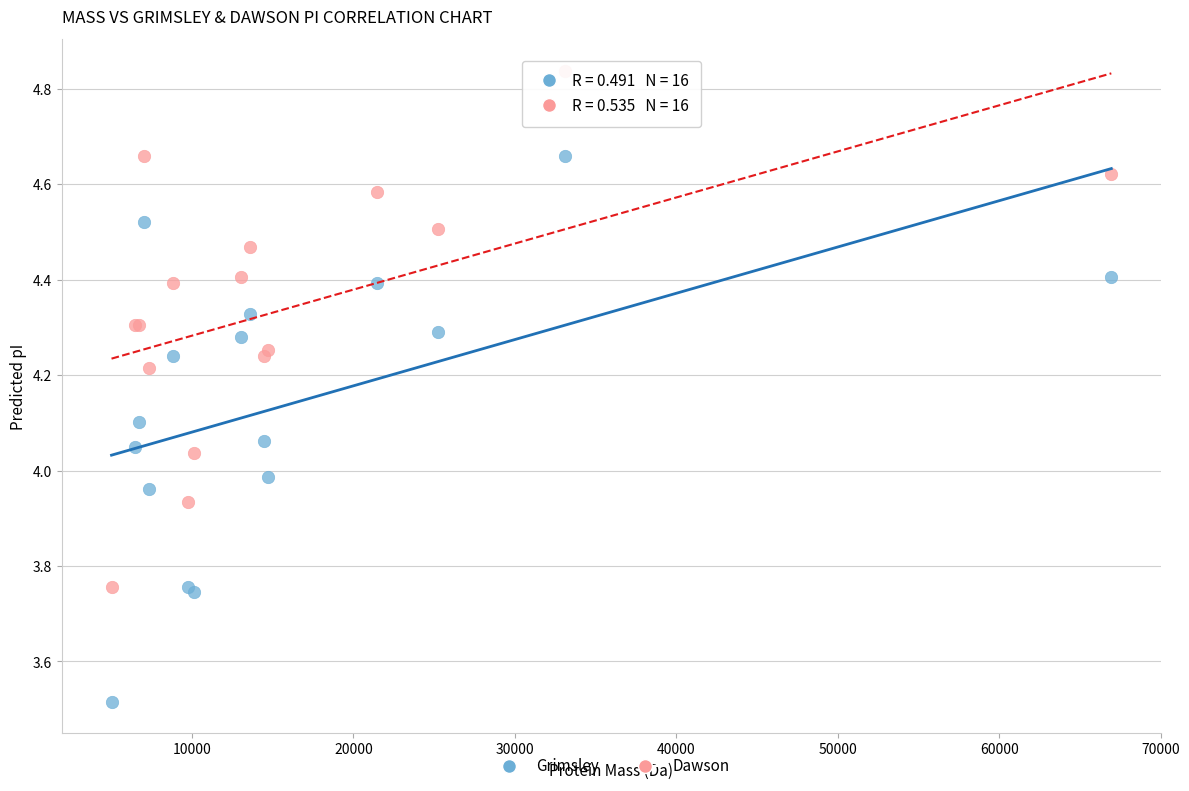

Which series contains the lowest Y value?

Grimsley